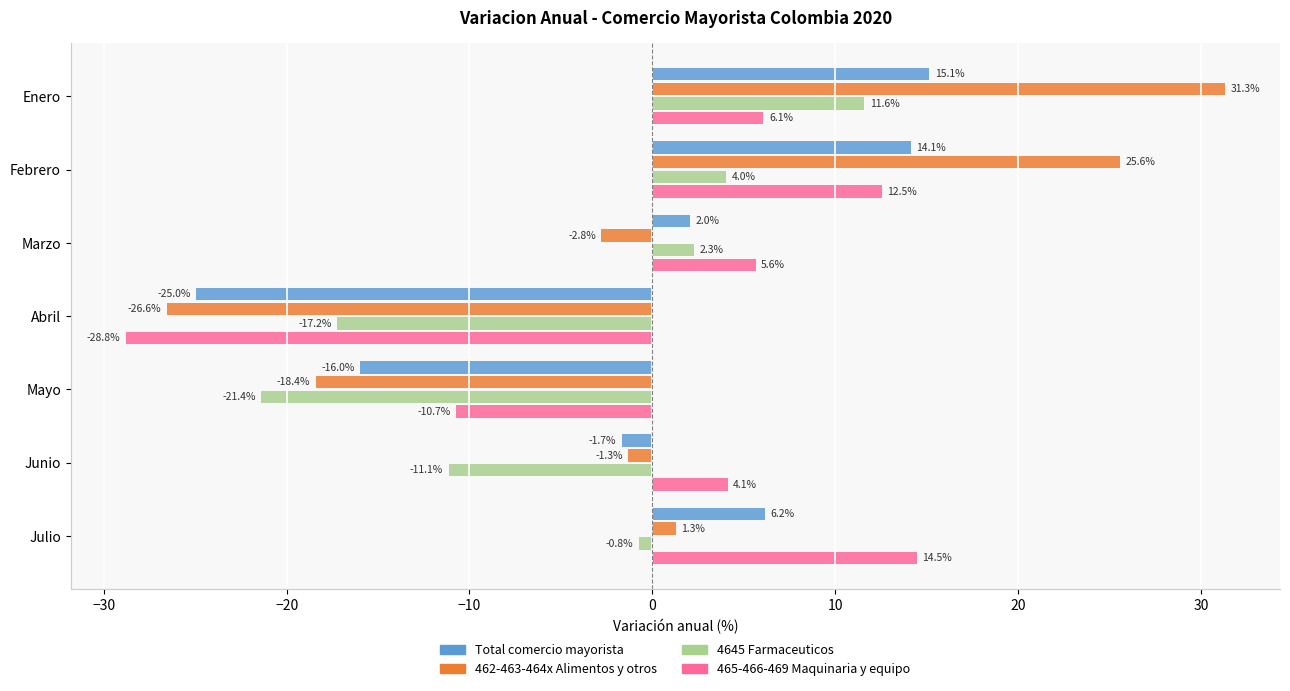

Rank the series at Junio from lowest to highest value.

4645 Farmaceuticos, Total comercio mayorista, 462-463-464x Alimentos y otros, 465-466-469 Maquinaria y equipo